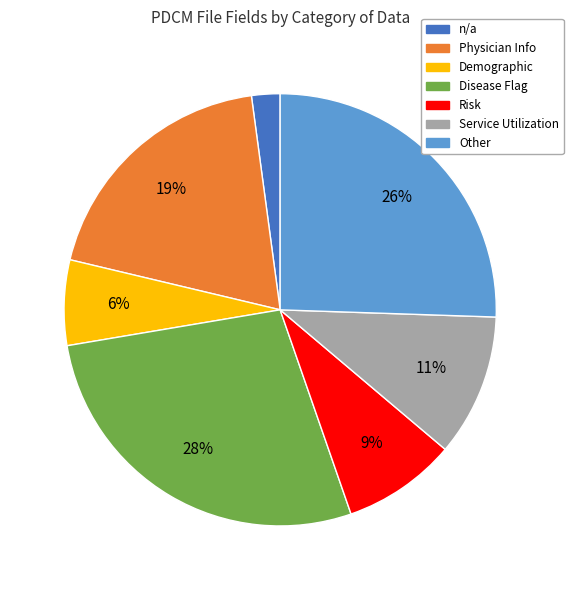

Which slice is the largest?

Disease Flag